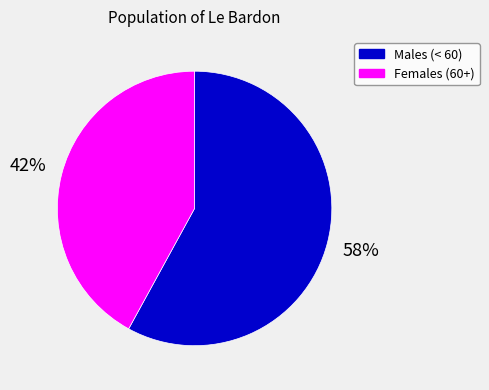

To the nearest percent, what is the difference between the largest and smallest slice percentages?

16%